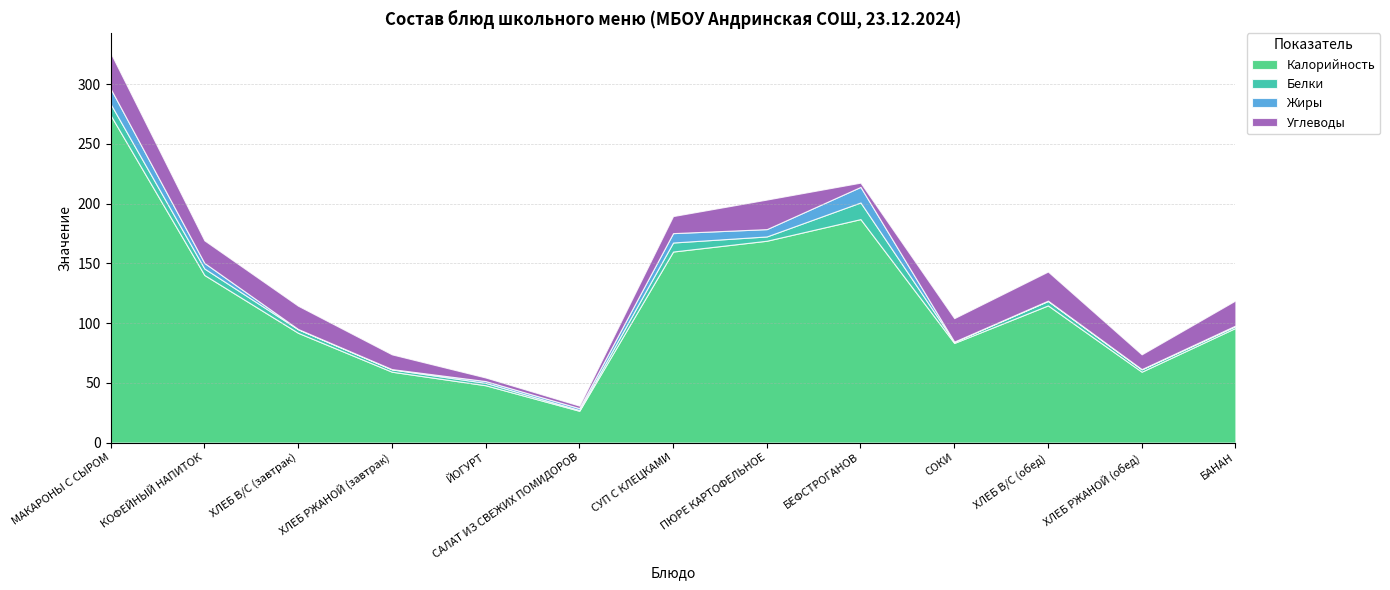

What is the difference between the maximum and second lowest values in the Калорийность series?

226.0